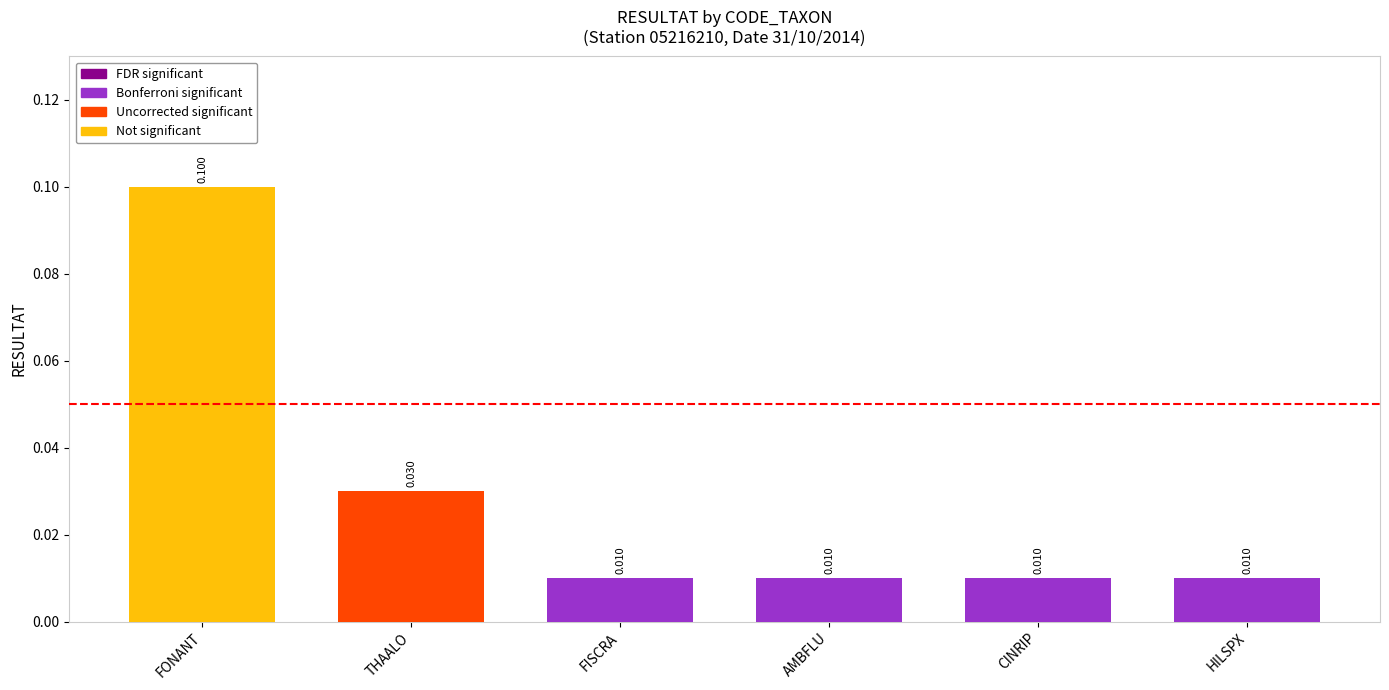

What is the difference between the maximum and minimum values?

0.1